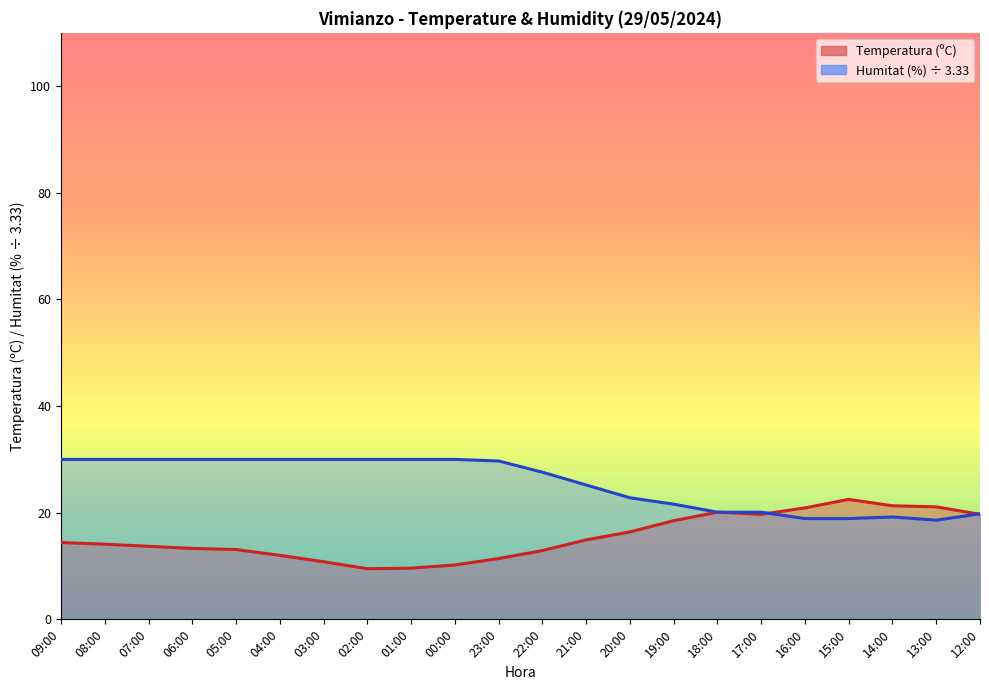

What is the spread (max minus min) of values at 09:00?

15.6